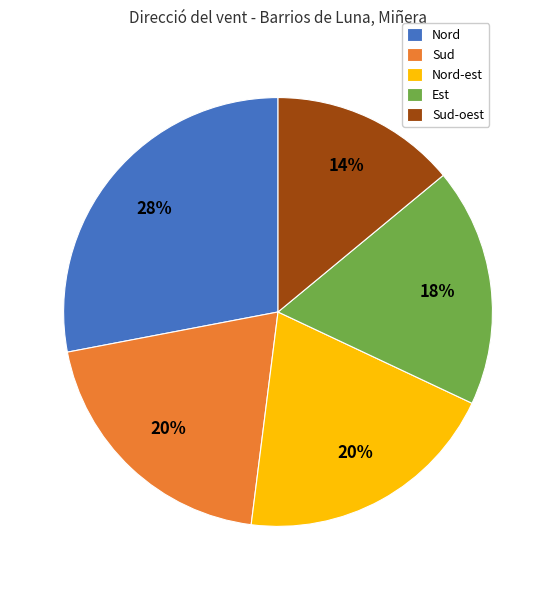

How many segments does this pie chart have?

5